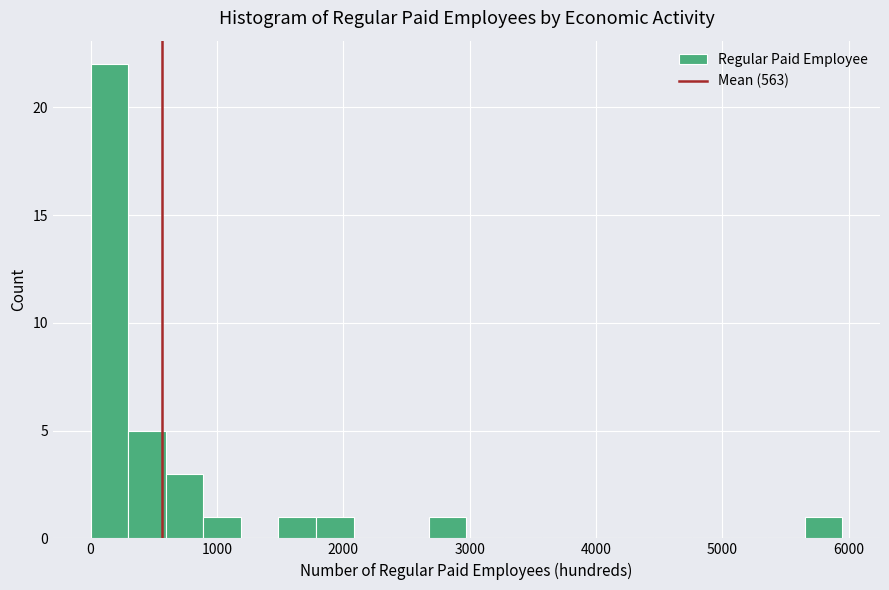

Around what value on the x-axis is the tallest bar? Give the approximate position of its centre, as read against the axis.

100